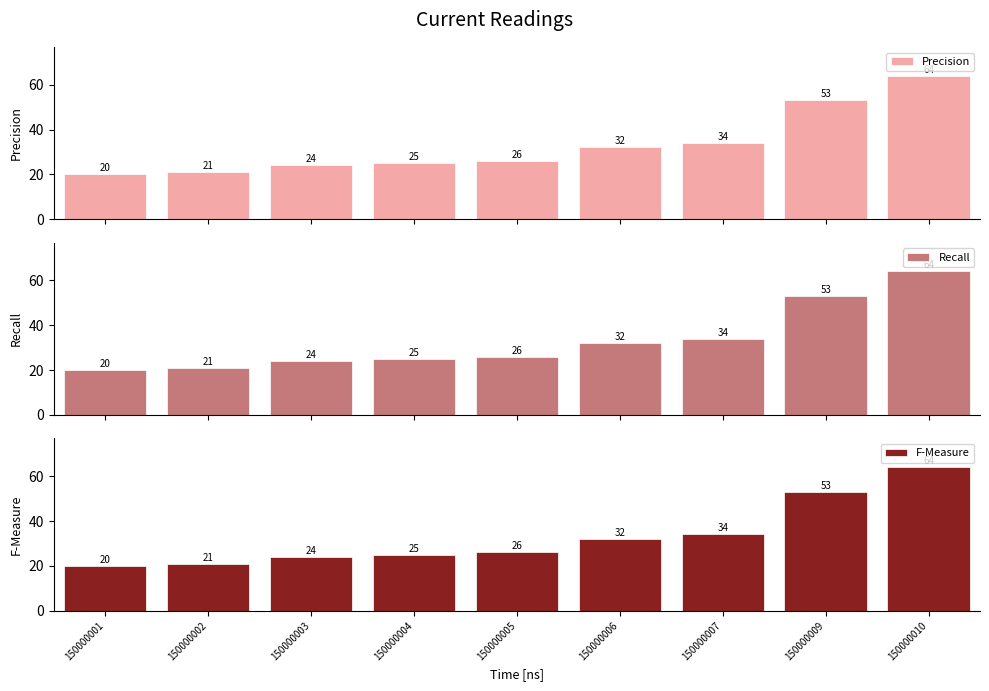

Which series has the largest range (max minus min)?

Precision